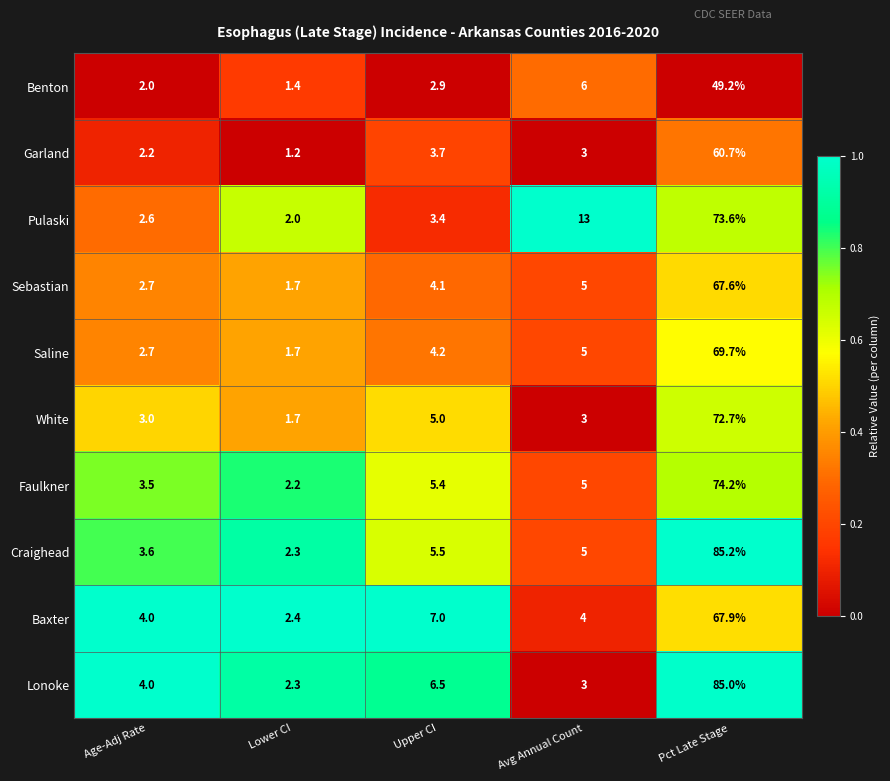

The Saline series shows 1.7 at Lower CI. True or false?

True